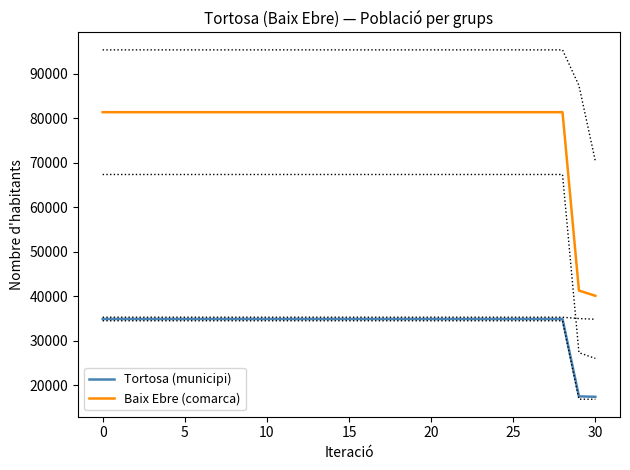

Which category has the lowest value in the Baix Ebre (comarca) series?

30